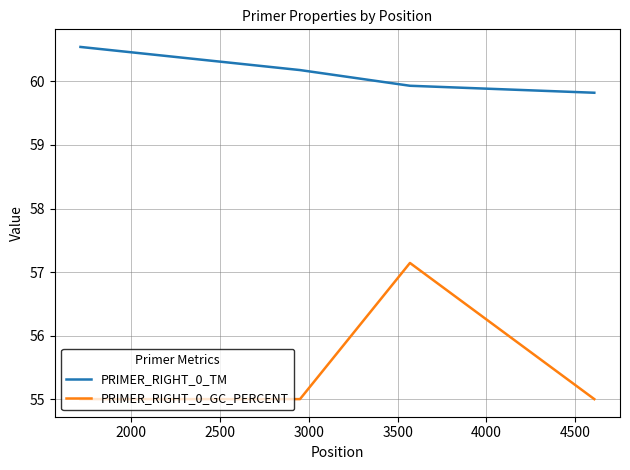

List the series in order of their overall mean, highest first.

PRIMER_RIGHT_0_TM, PRIMER_RIGHT_0_GC_PERCENT